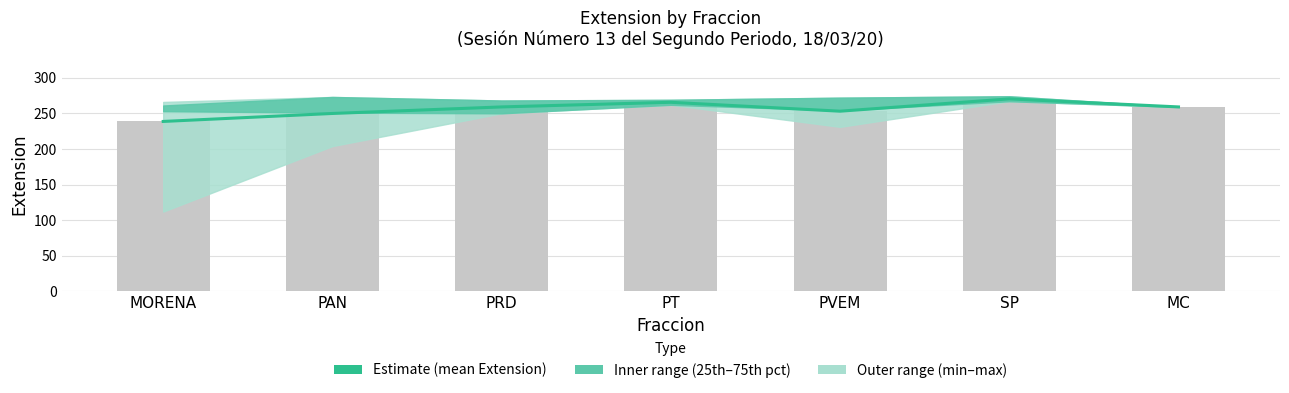

How many bars are there in total?

7